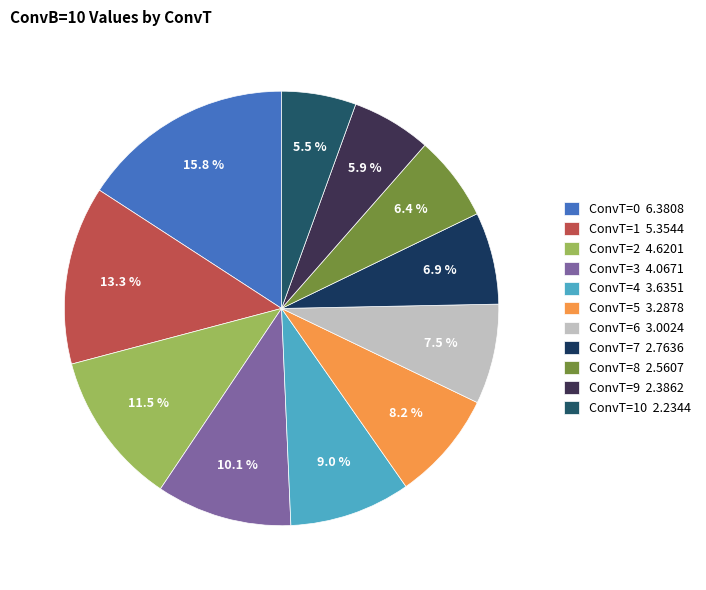

How many segments does this pie chart have?

11